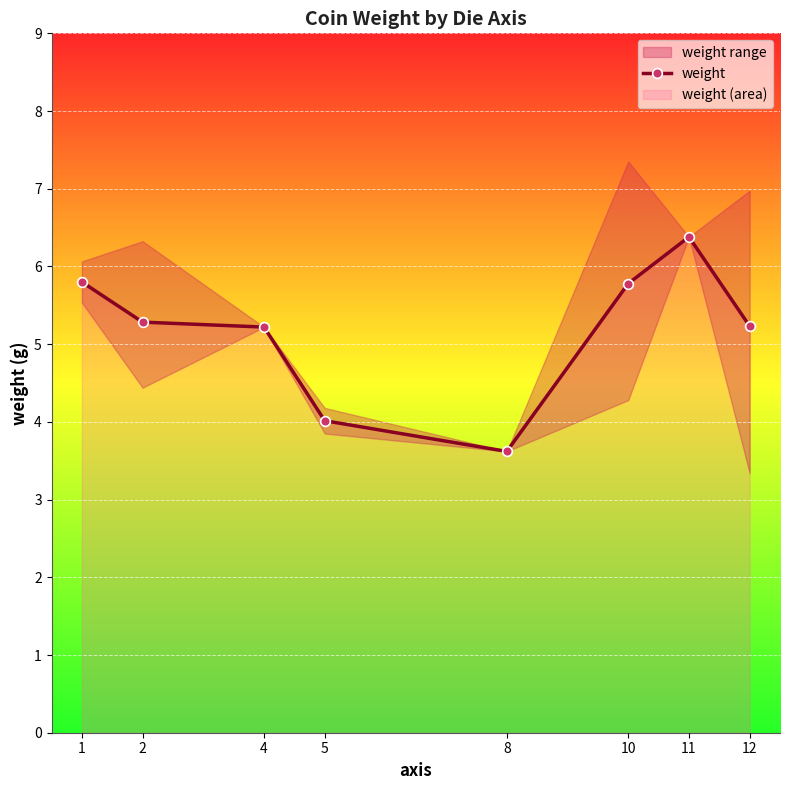

True or false: the data shows 5.5 at 5.

False